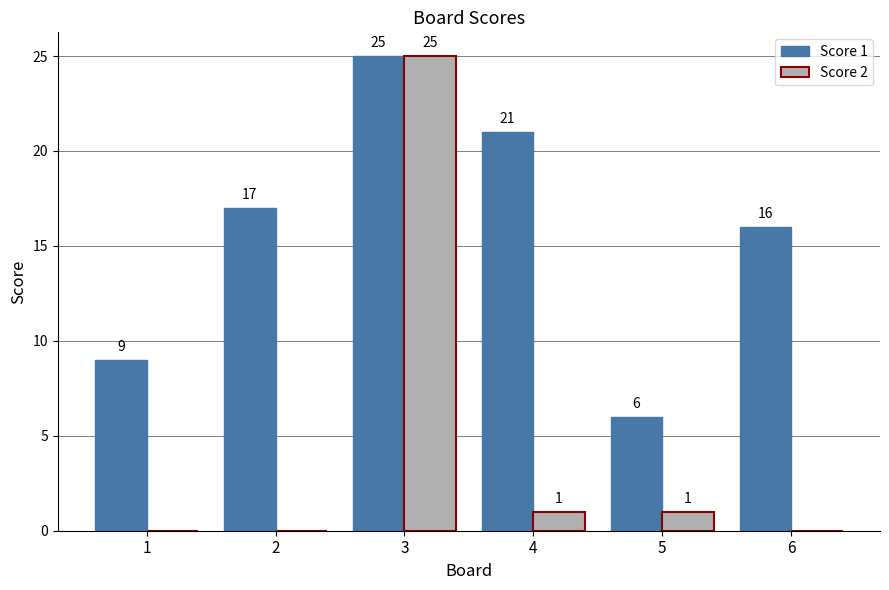

Reading left to right, transcribe all the data shown in this chart.

Score 1: 9	17	25	21	6	16
Score 2: 0	0	25	1	1	0